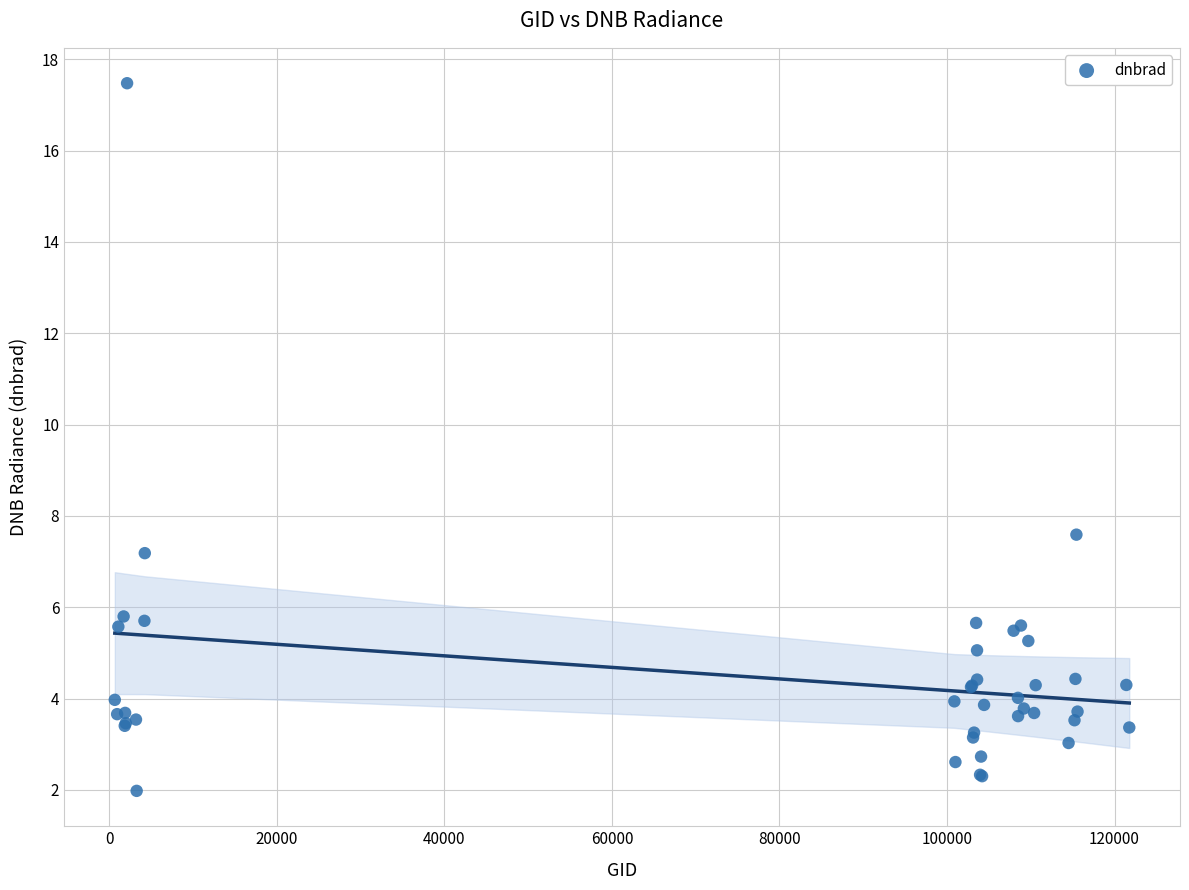

What Y value in the scatter plot is closest to 9?

7.6